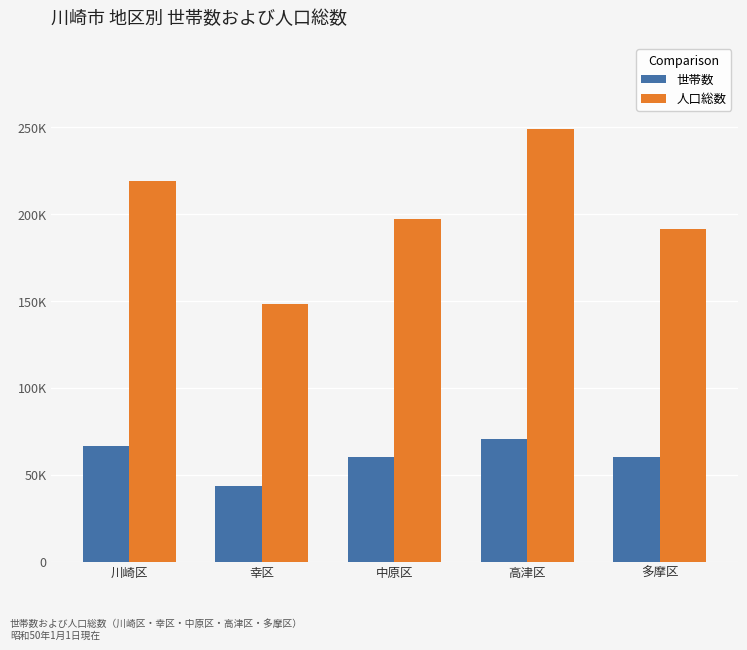

The value of 人口総数 at 幸区 is 89768. True or false?

False